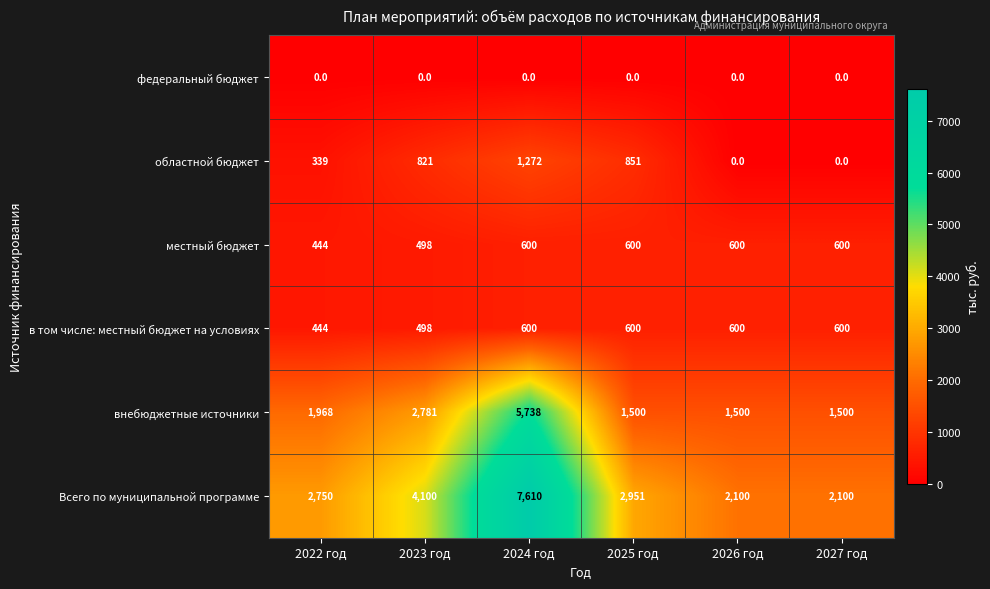

What is the maximum value for Всего по муниципальной программе?

7610